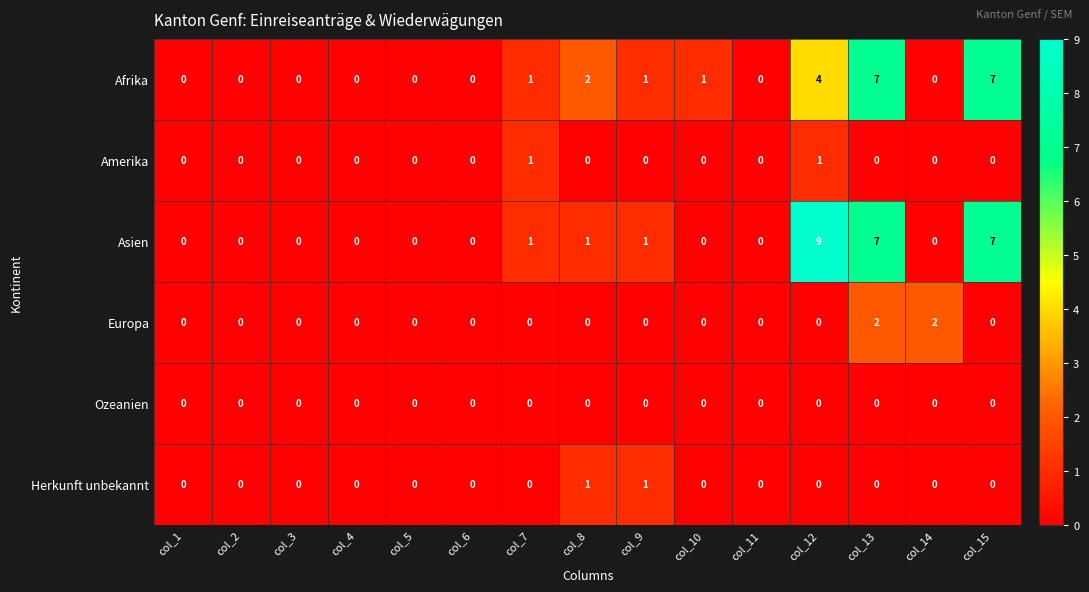

How many Herkunft unbekannt values are between 0 and 1?

15